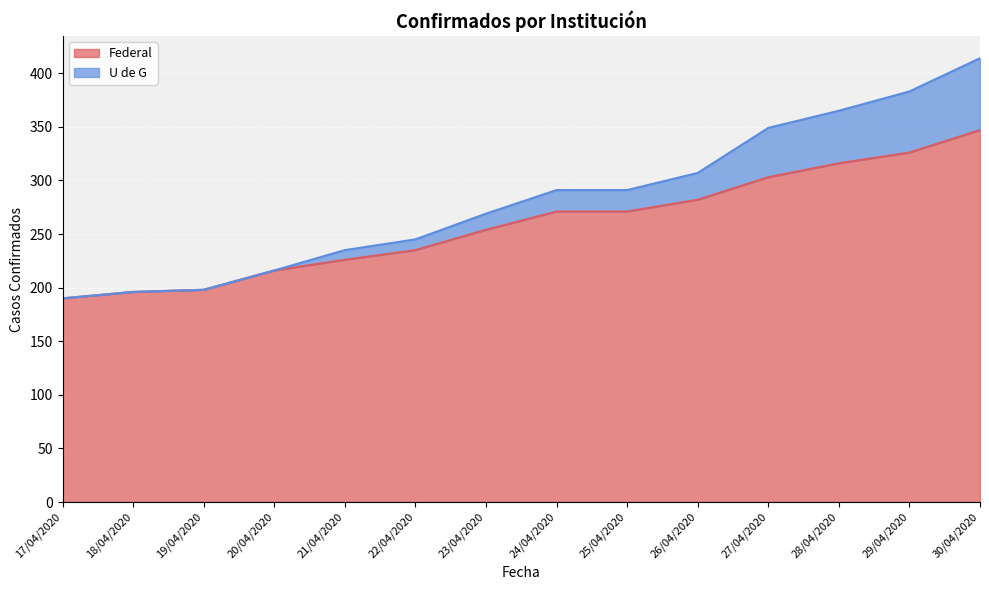

The value of U de G at 20/04/2020 is 216. True or false?

True